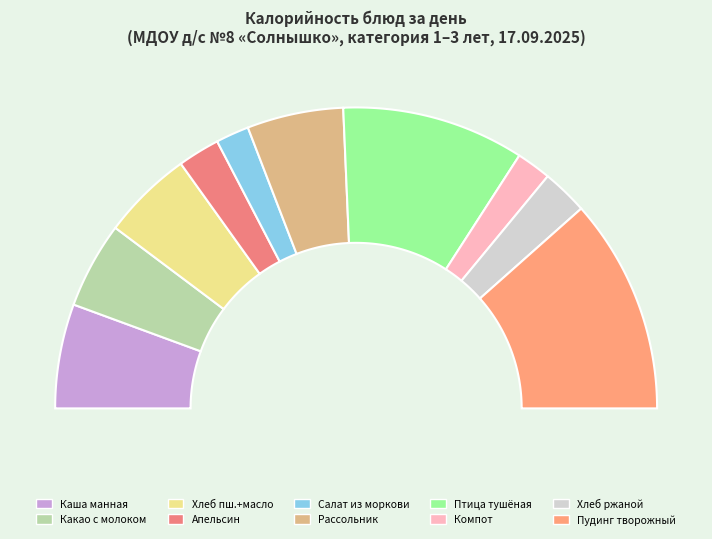

How many slices are in this pie chart?

10